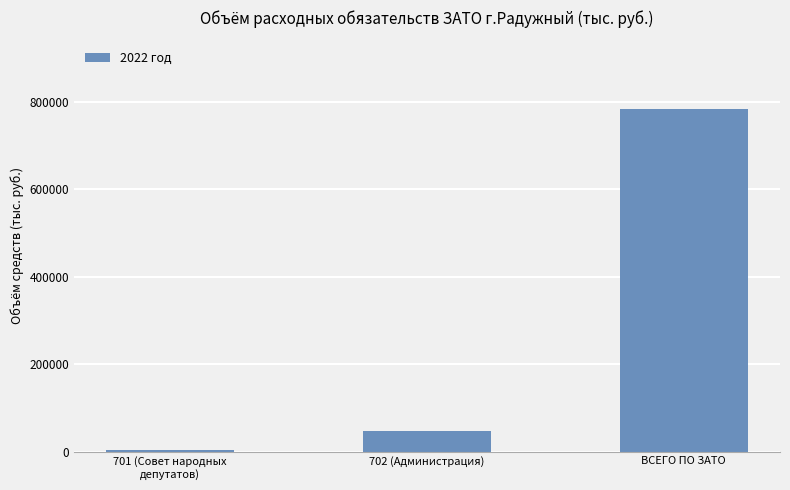

List the labels in order of value, smallest first.

701 (Совет народных
депутатов), 702 (Администрация), ВСЕГО ПО ЗАТО